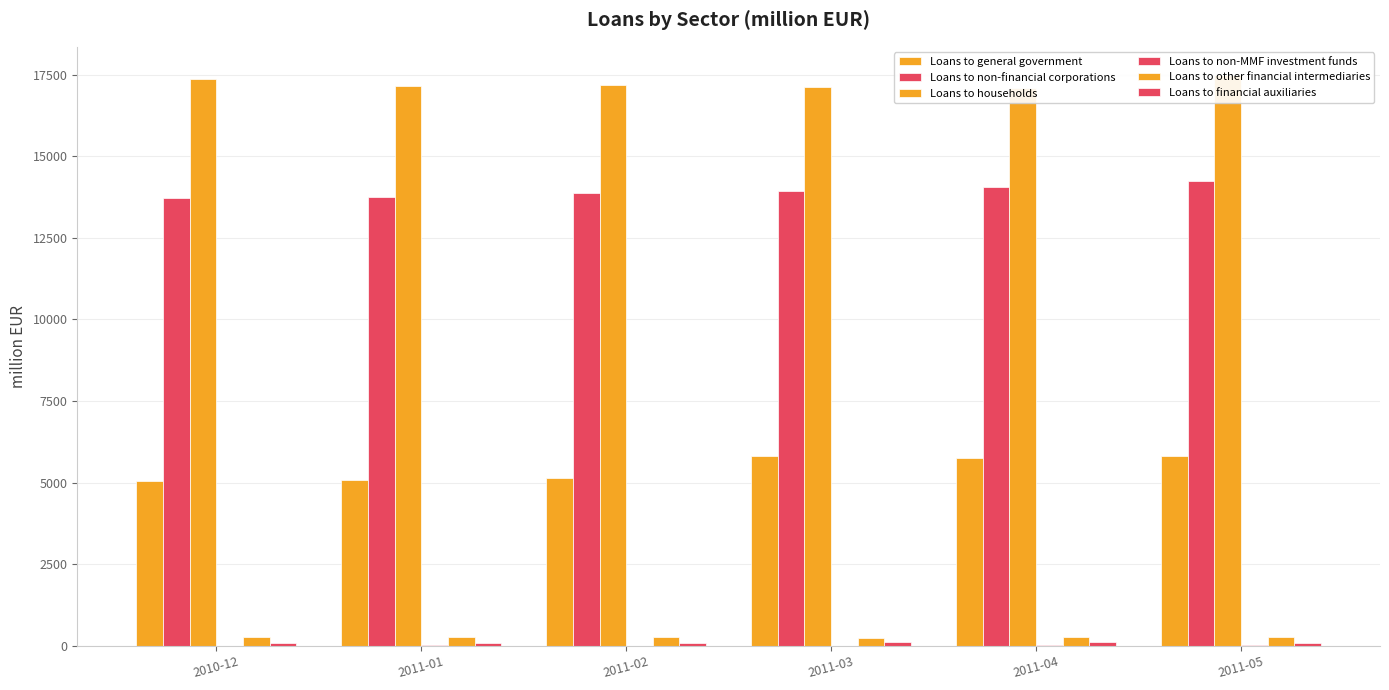

What is the spread (max minus min) of values at 2011-03?

17130.6